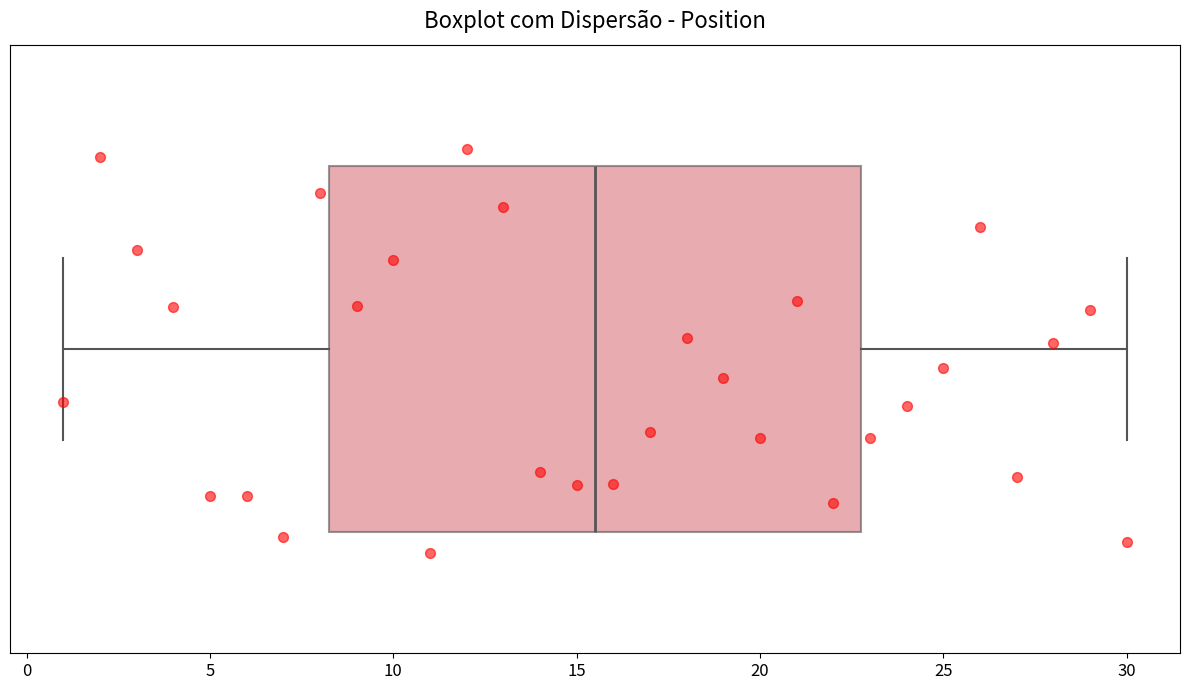

Where does the right whisker of the box end on the x-axis? The values are not printed on the chart, so give them approximately, as read against the axis.

30.0